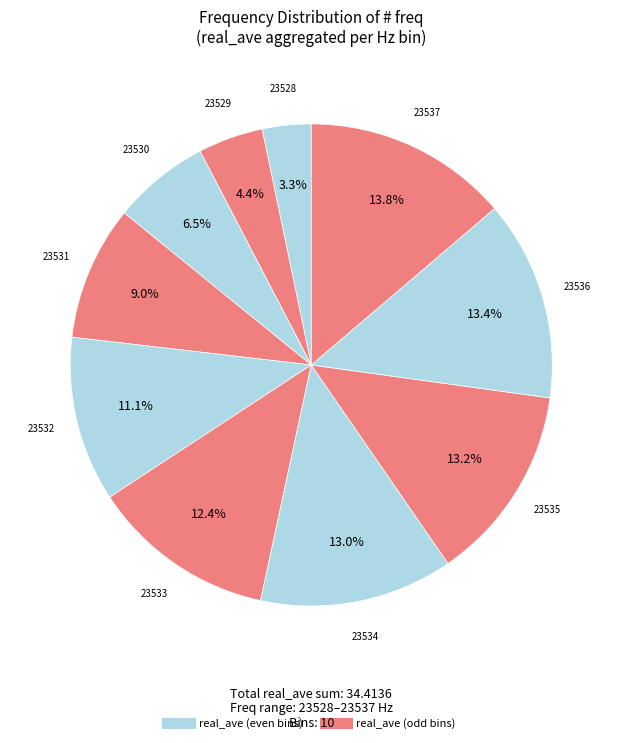

How many slices are in this pie chart?

10